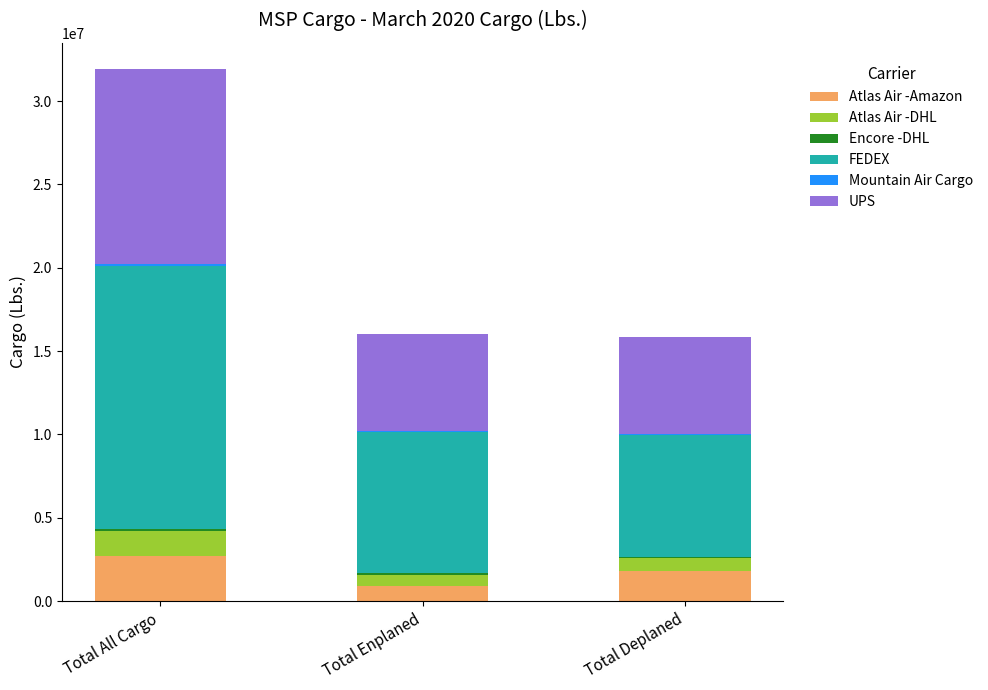

At which category is the sum across all series the highest?

Total All Cargo